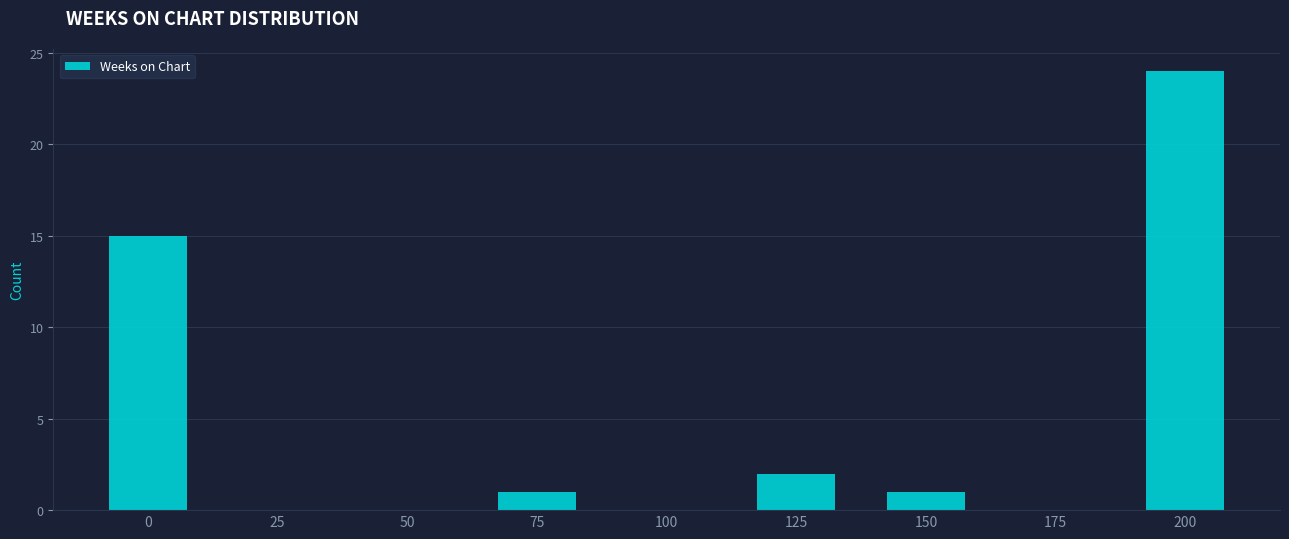

Reading left to right, transcribe all the data shown in this chart.

0=15	25=0	50=0	75=1	100=0	125=2	150=1	175=0	200=24